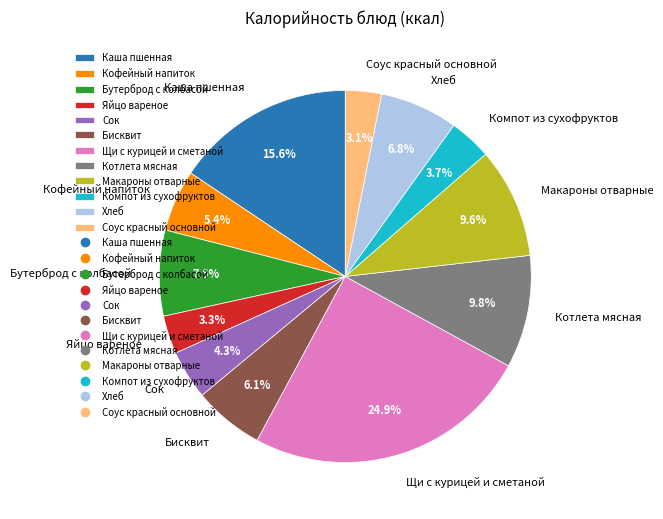

How many slices are in this pie chart?

12